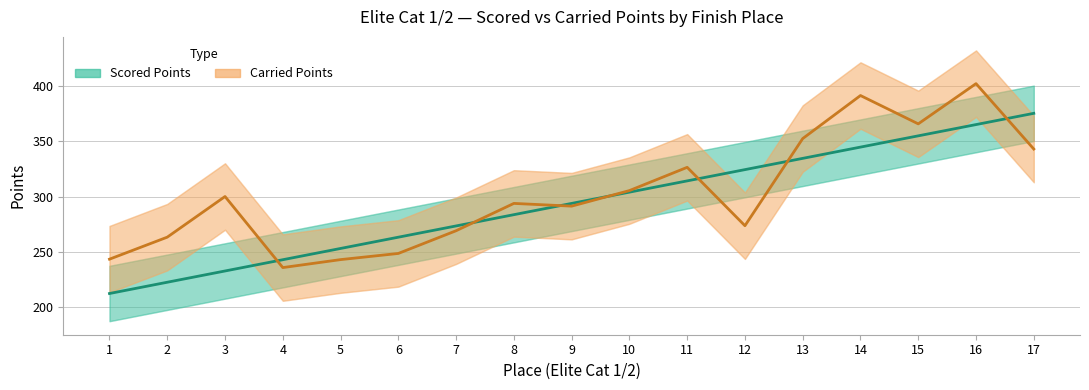

What is the sum of the Carried Points values at 6 and 17?

591.6